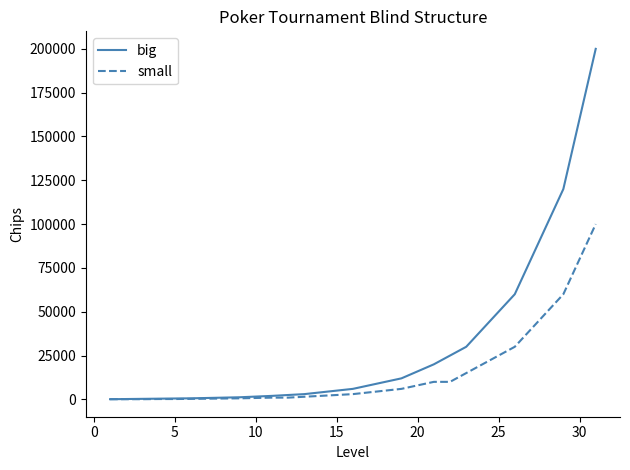

What is the maximum value shown in the chart?

200000